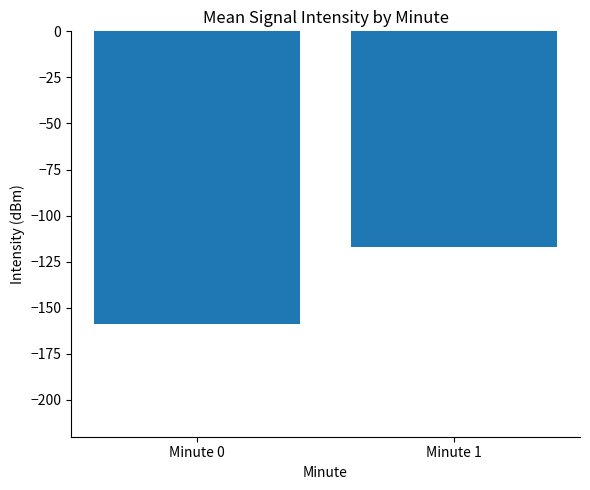

Is it true that the value at Minute 1 is -186.3?

False